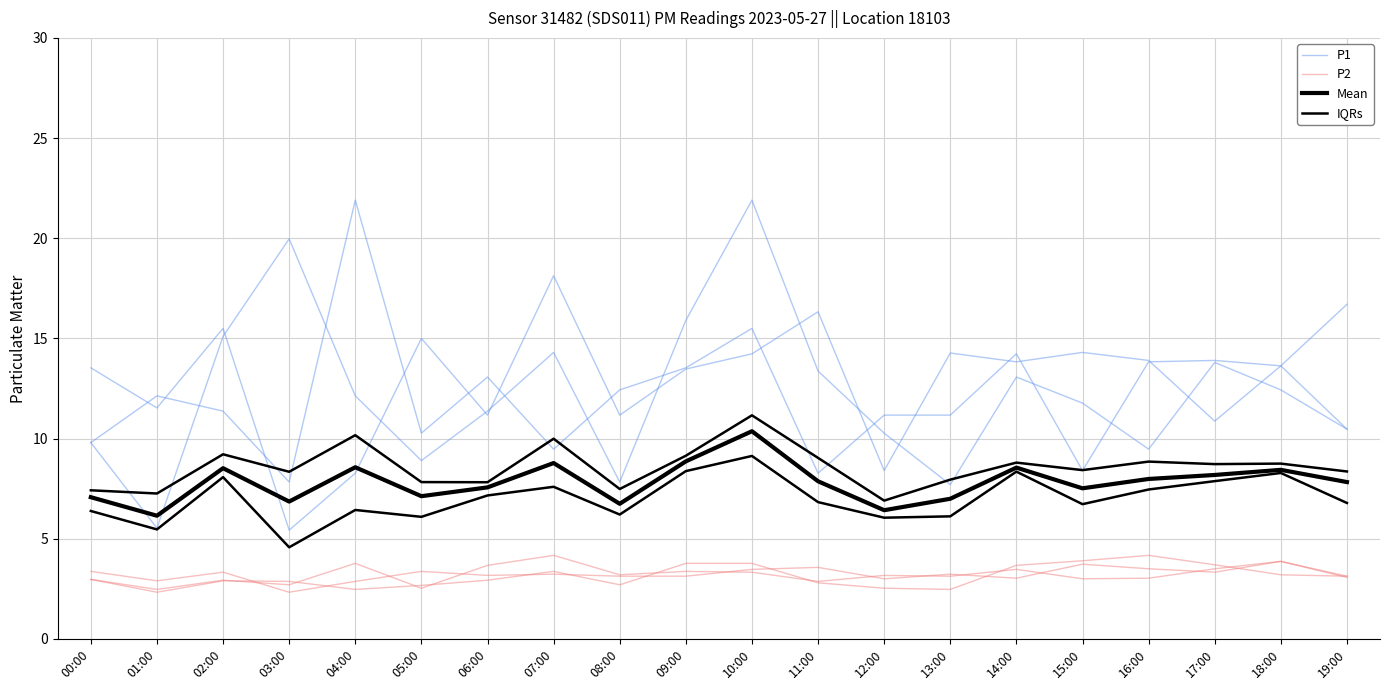

Is the value of IQRs at 08:00 greater than the value of P2 at 11:00?

Yes